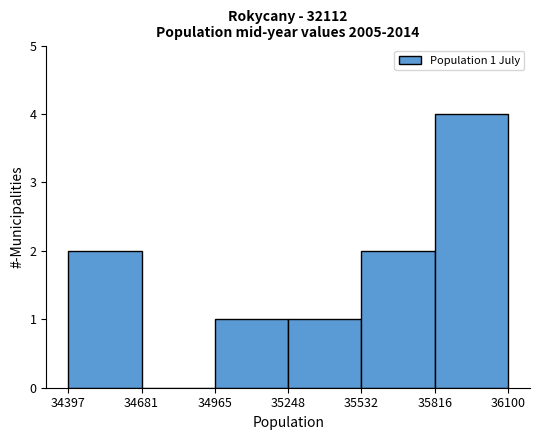

Over which range of the x-axis is the bar tallest?

35816 to 36100